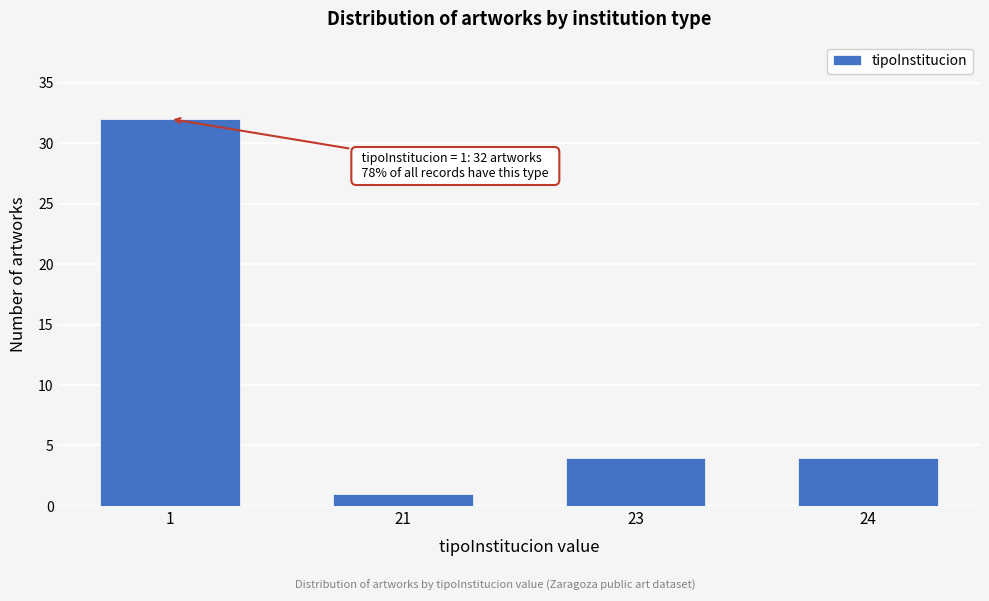

Reading left to right, transcribe all the data shown in this chart.

32	1	4	4